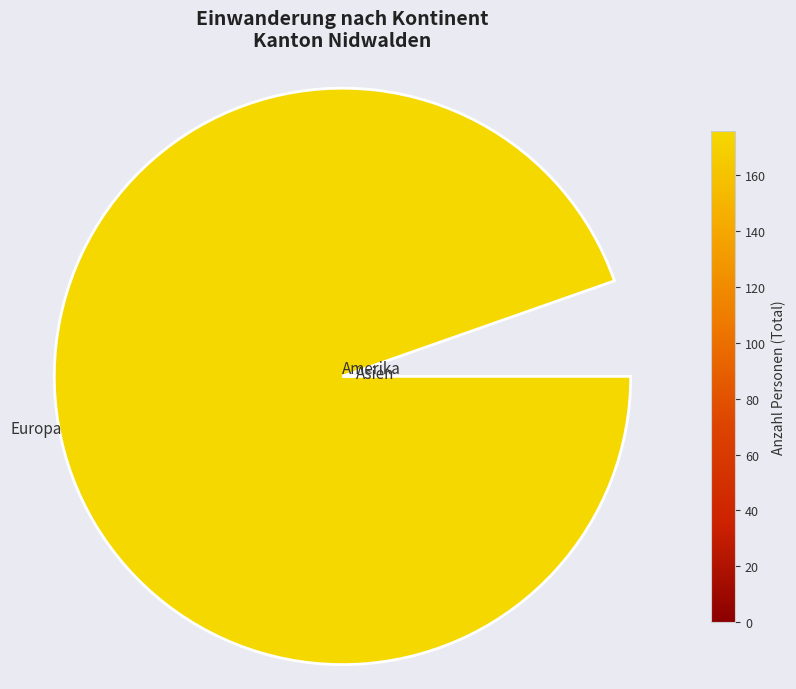

Is there any slice that represents more than half of the pie?

Yes